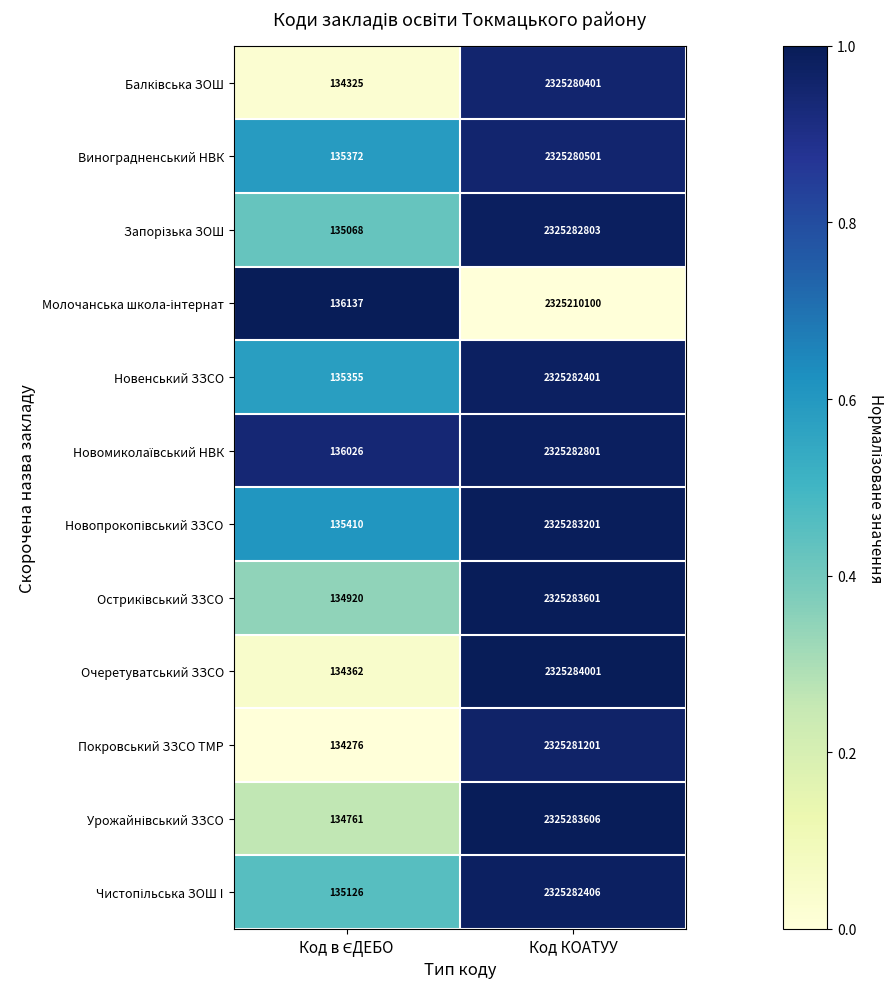

At which category is the sum across all series the highest?

Код КОАТУУ